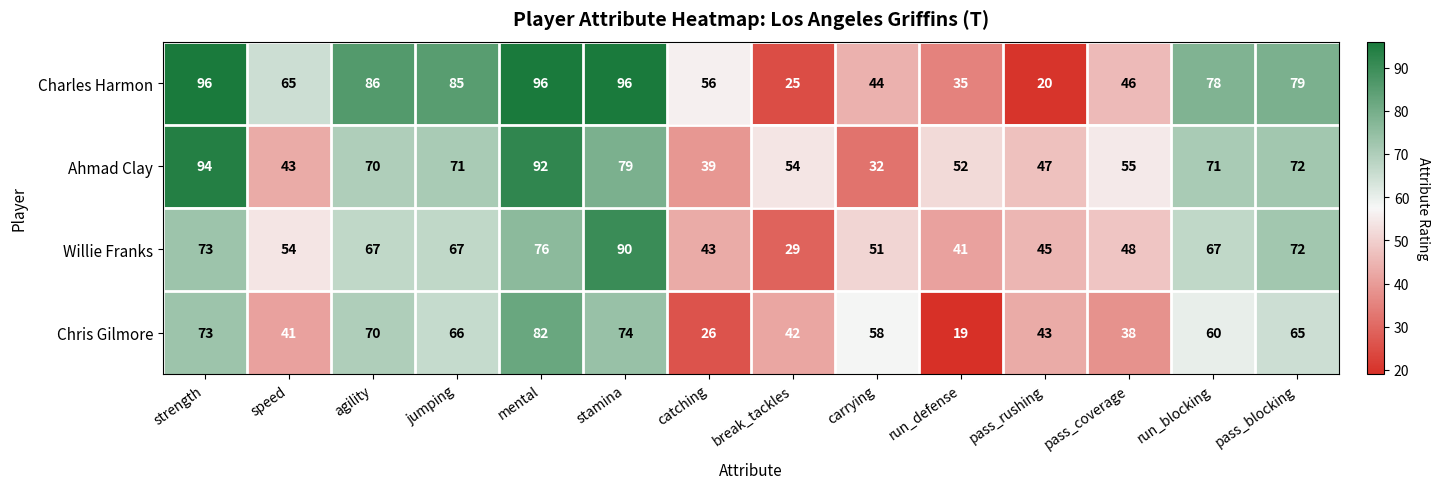

List the series in order of their overall mean, highest first.

Charles Harmon, Ahmad Clay, Willie Franks, Chris Gilmore